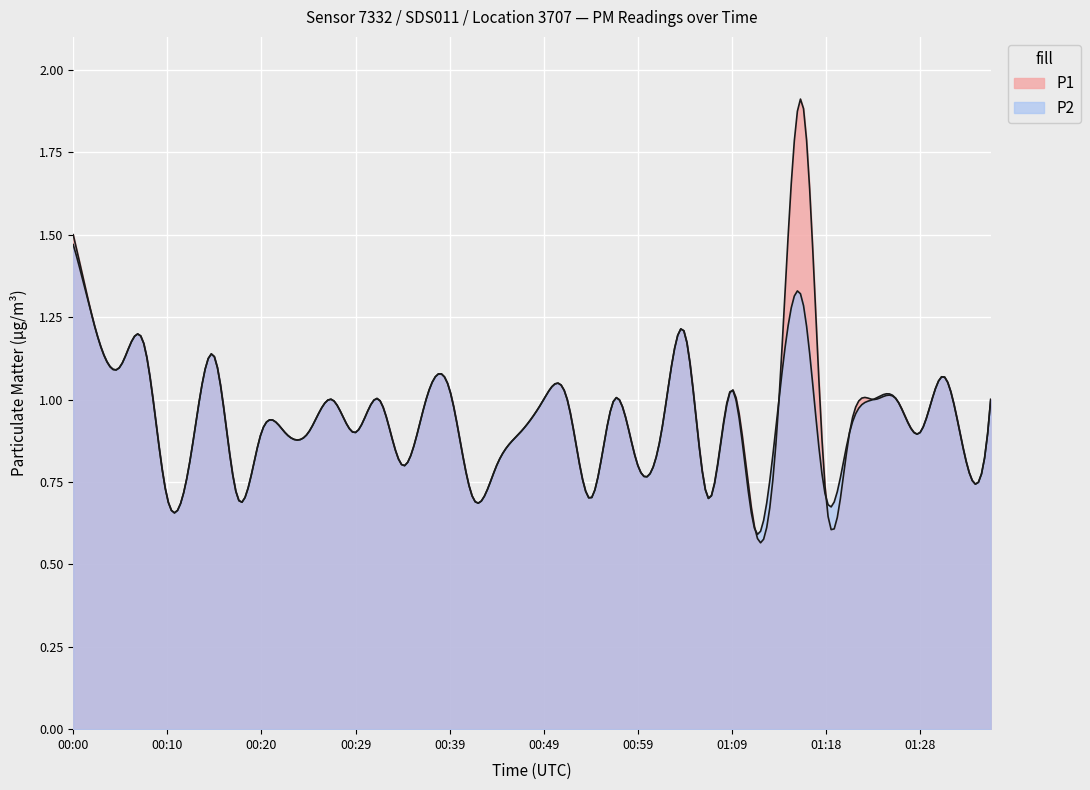

Reading left to right, extract all data points from this chart.

P1: 1.5	1.2	1.1	1.2	0.7	0.8	1.1	0.7	0.9	0.9	0.9	1.0	0.9	1.0	0.8	1.0	1.0	0.7	0.8	0.9	1.0	1.0	0.7	1.0	0.8	0.9	1.2	0.7	1.0	0.6	1.0	1.9	0.7	0.9	1.0	1.0	0.9	1.1	0.8	1.0
P2: 1.5	1.2	1.1	1.2	0.7	0.8	1.1	0.7	0.9	0.9	0.9	1.0	0.9	1.0	0.8	1.0	1.0	0.7	0.8	0.9	1.0	1.0	0.7	1.0	0.8	0.9	1.2	0.7	1.0	0.6	1.0	1.3	0.7	0.9	1.0	1.0	0.9	1.1	0.8	1.0